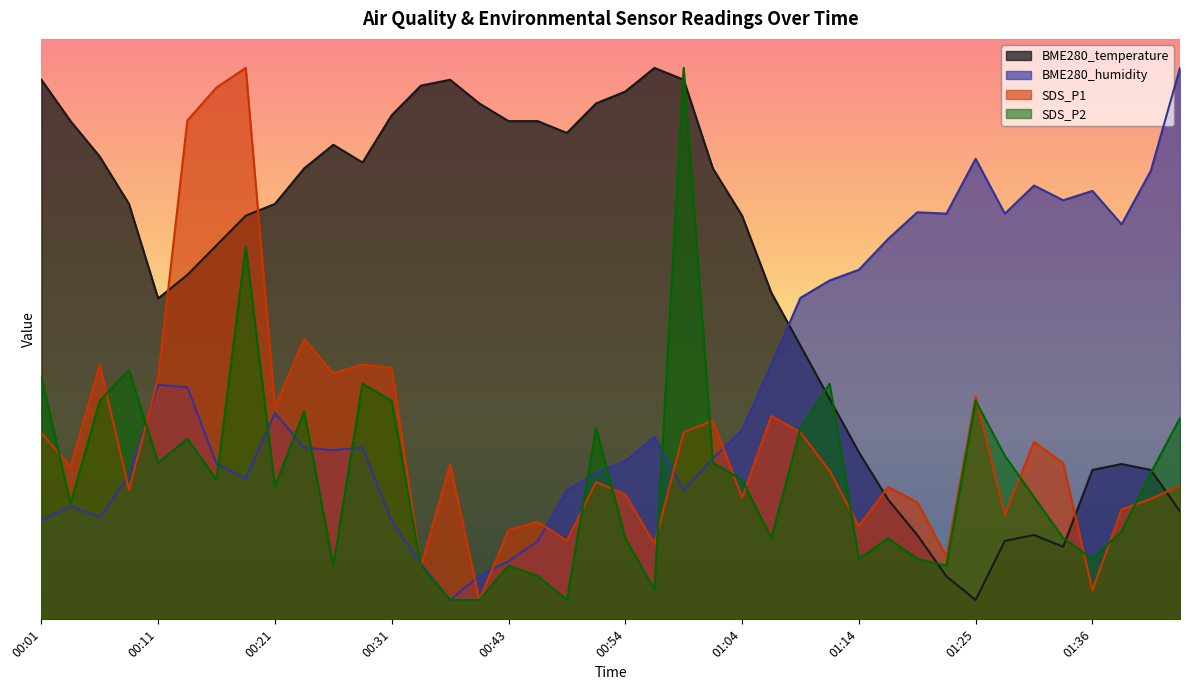

What are all the series names shown in the legend?

BME280_temperature, BME280_humidity, SDS_P1, SDS_P2